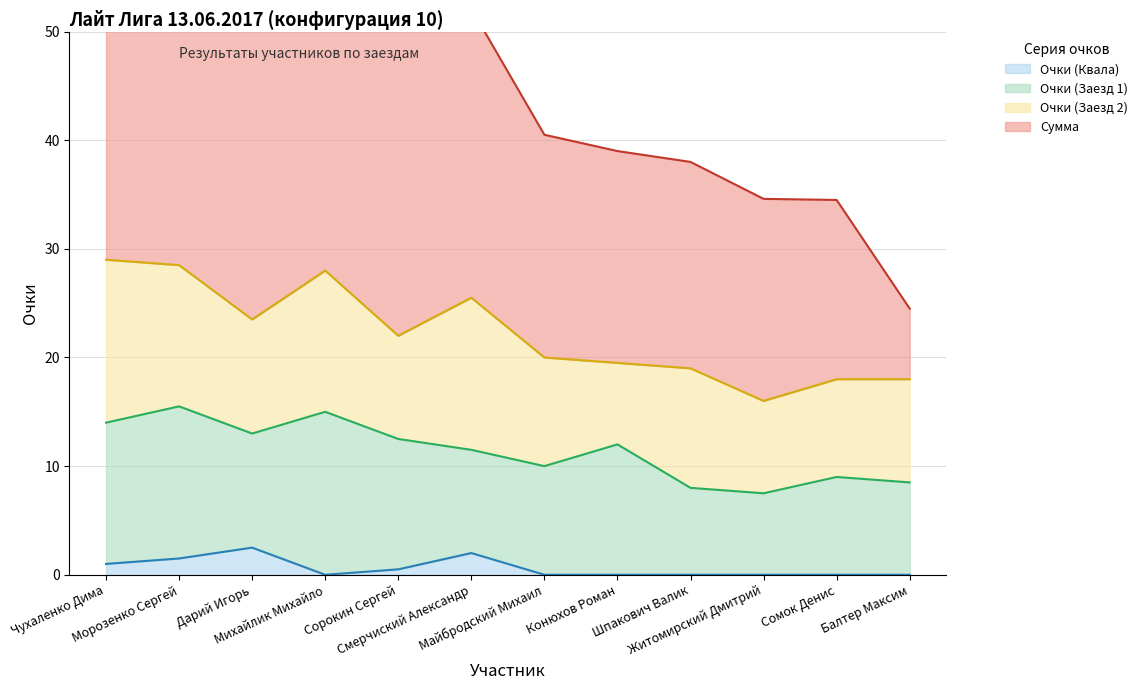

The Сумма series shows 15.9 at Житомирский Дмитрий. True or false?

False